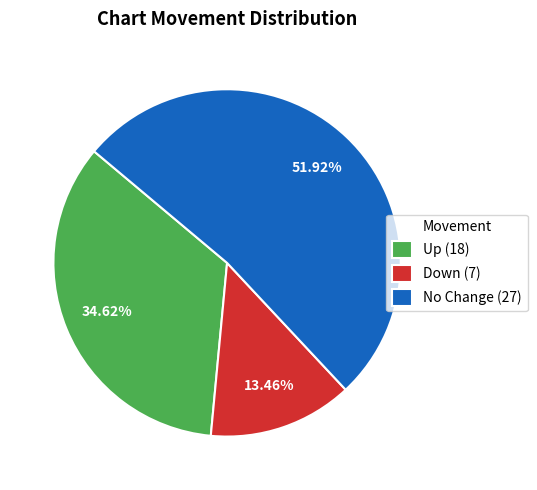

Approximately how many times larger is the value at Up (18) compared to No Change (27)?

0.7